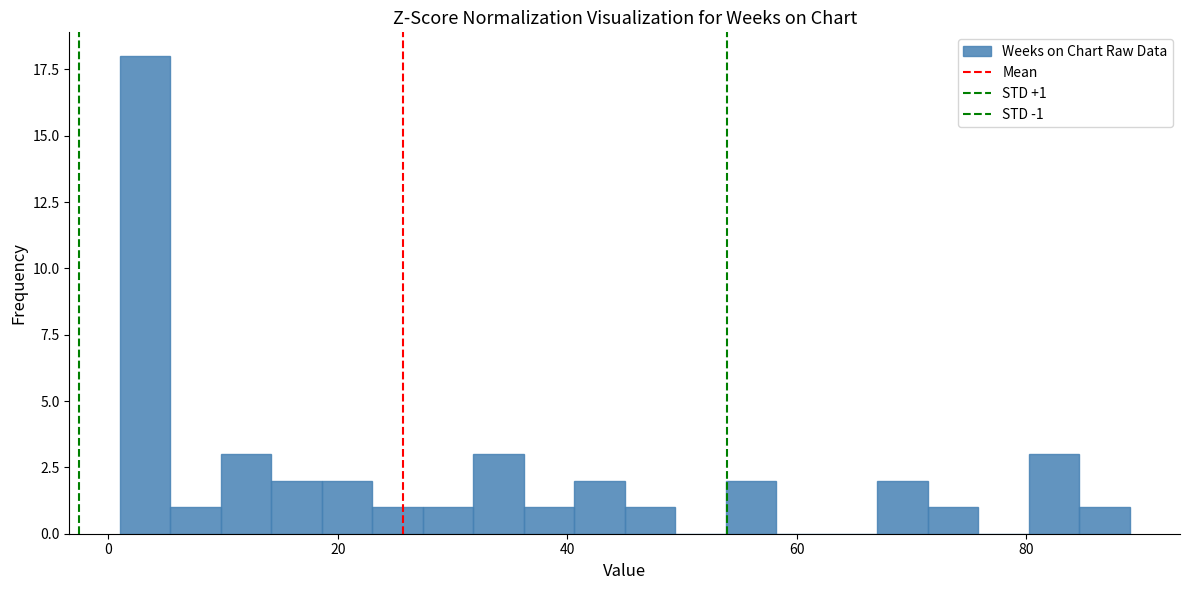

Read against the x-axis, roughly where is the centre of the tallest bar?

4